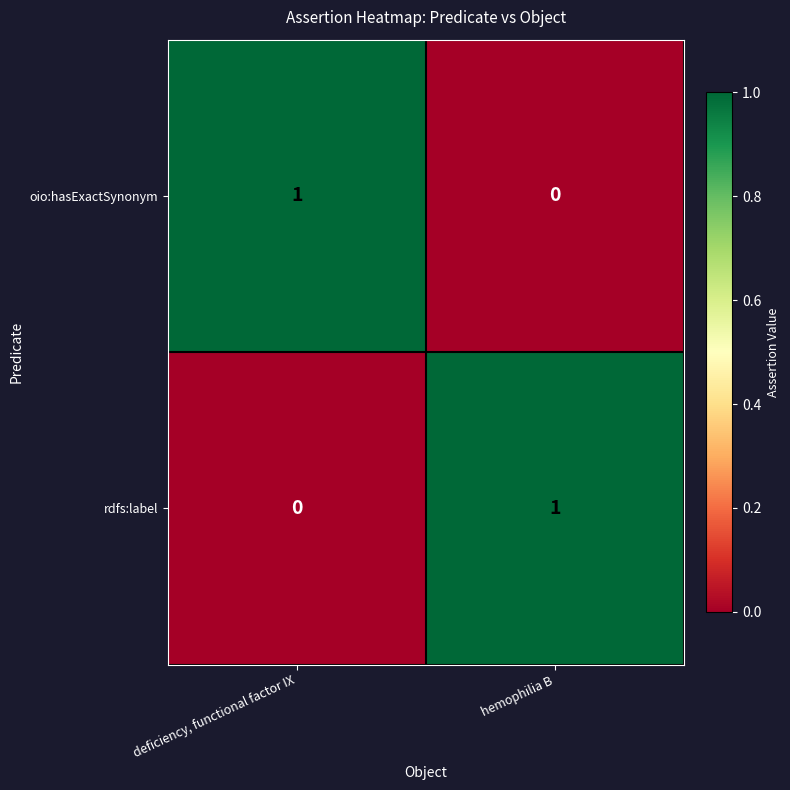

At which label is rdfs:label closest to 0?

deficiency, functional factor IX